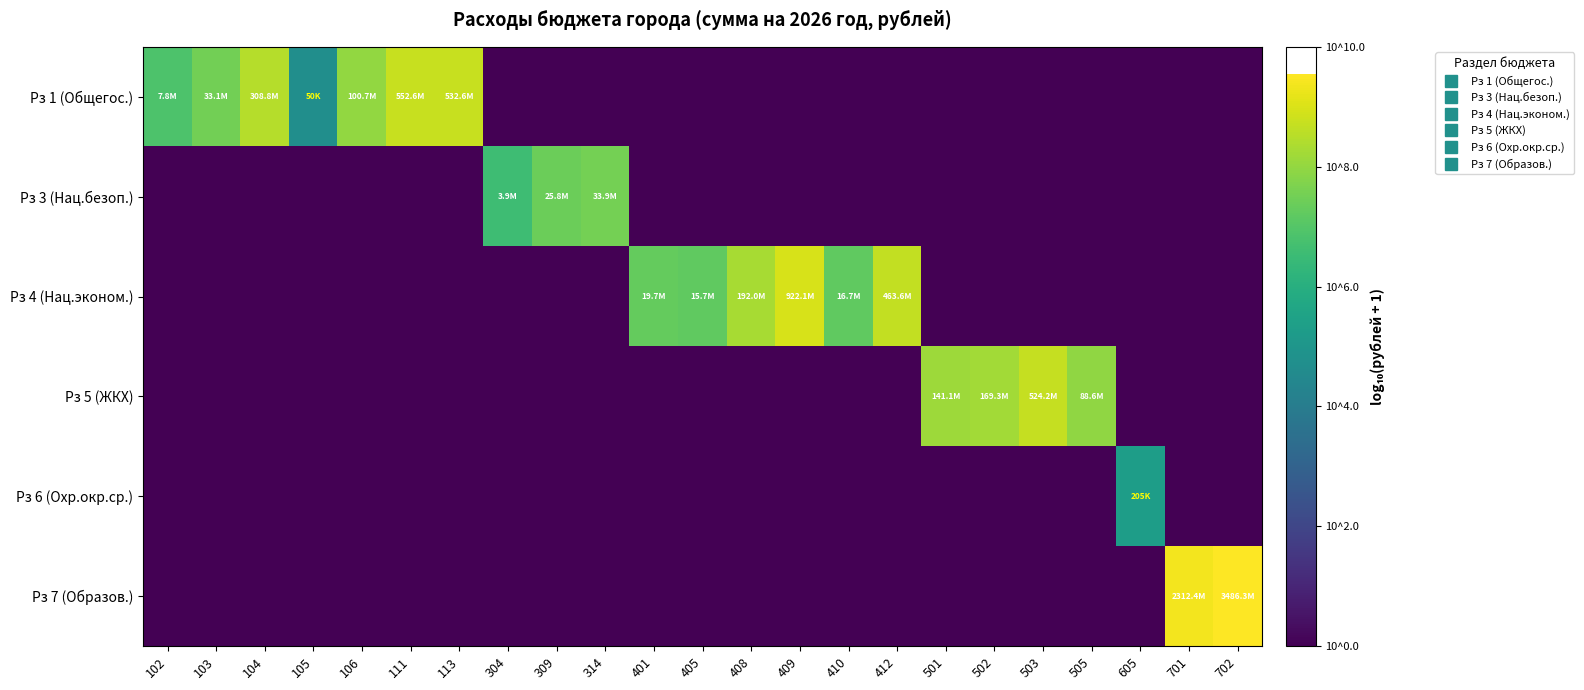

Between 113 and 309, which is larger?

113